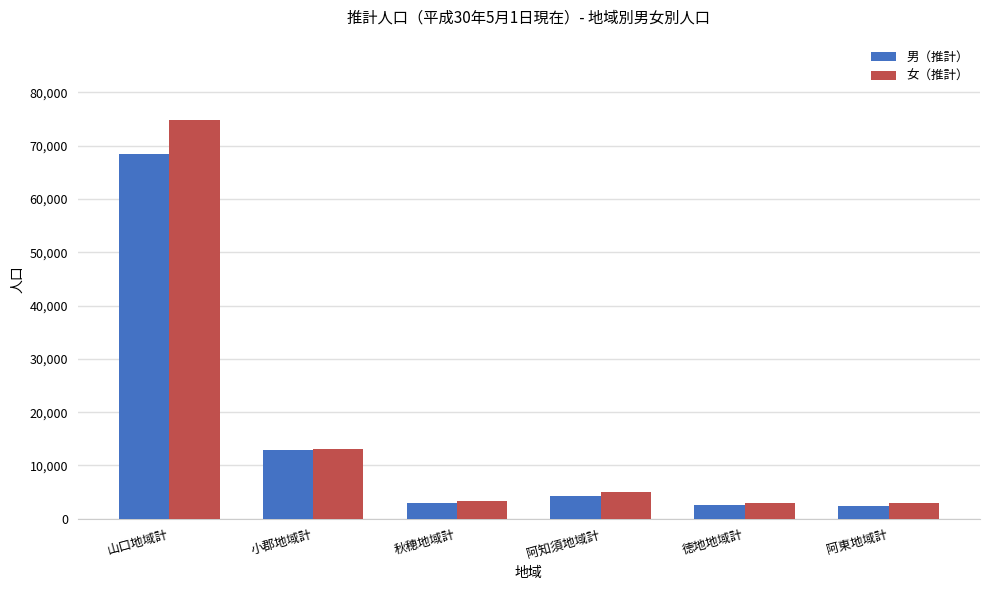

List the series in order of their peak value, lowest first.

男（推計）, 女（推計）